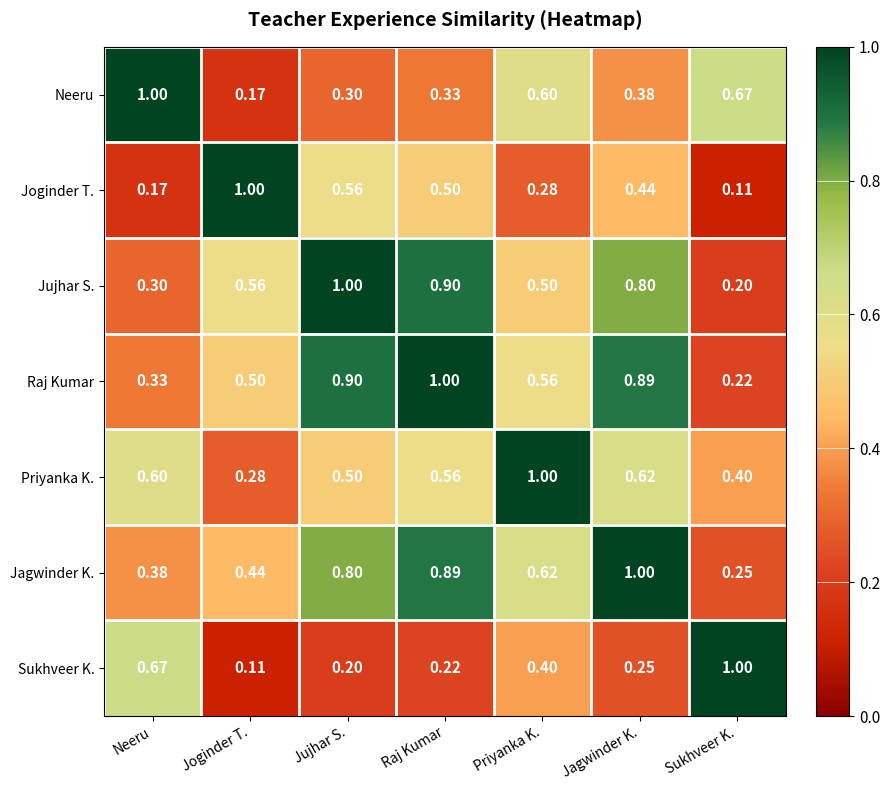

At Sukhveer K., list the series in order from largest to smallest.

Sukhveer K., Neeru, Priyanka K., Jagwinder K., Raj Kumar, Jujhar S., Joginder T.